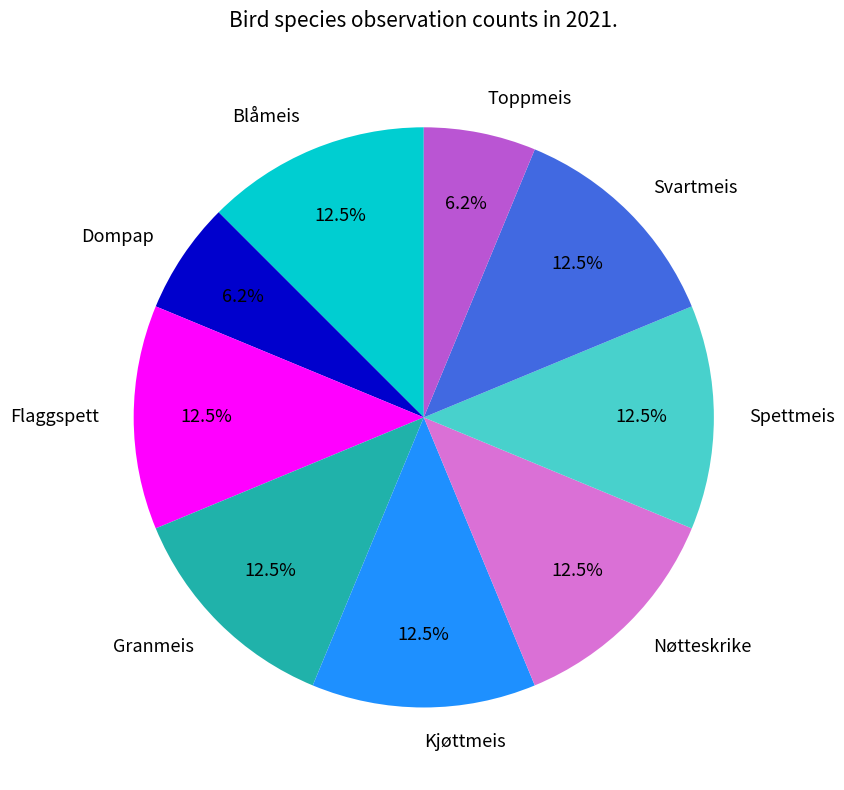

The Kjøttmeis slice represents 18% of the pie. True or false?

False